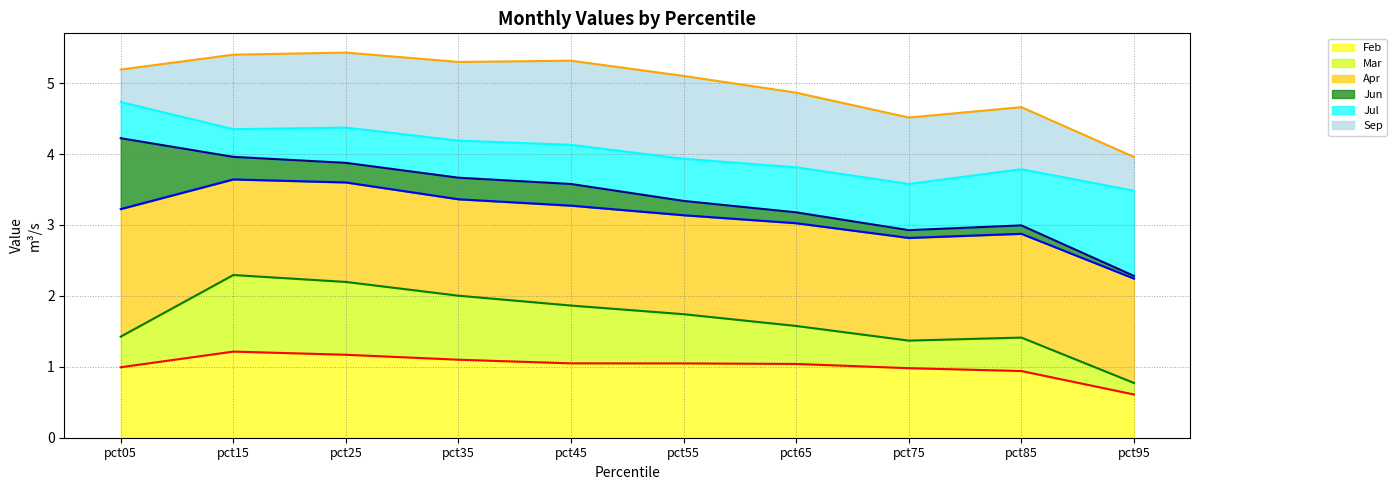

True or false: Feb has a value of 1.8 at pct45.

False